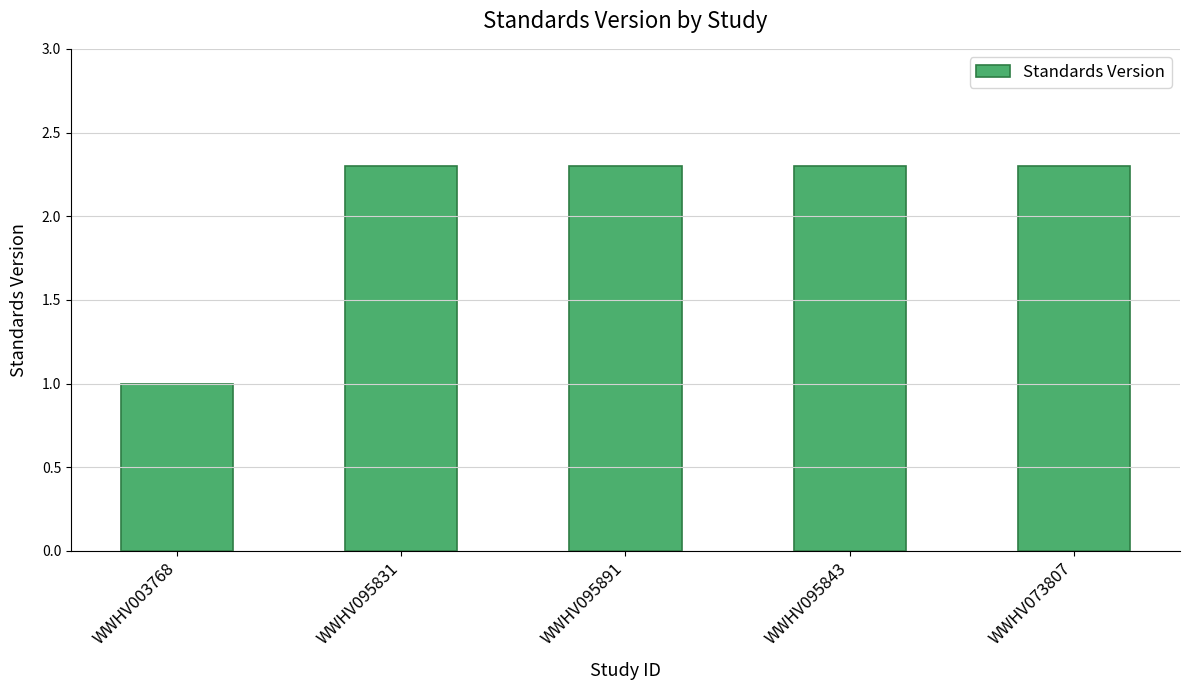

Reading left to right, what are all the values shown in this chart?

WWHV003768=1.0	WWHV095831=2.3	WWHV095891=2.3	WWHV095843=2.3	WWHV073807=2.3